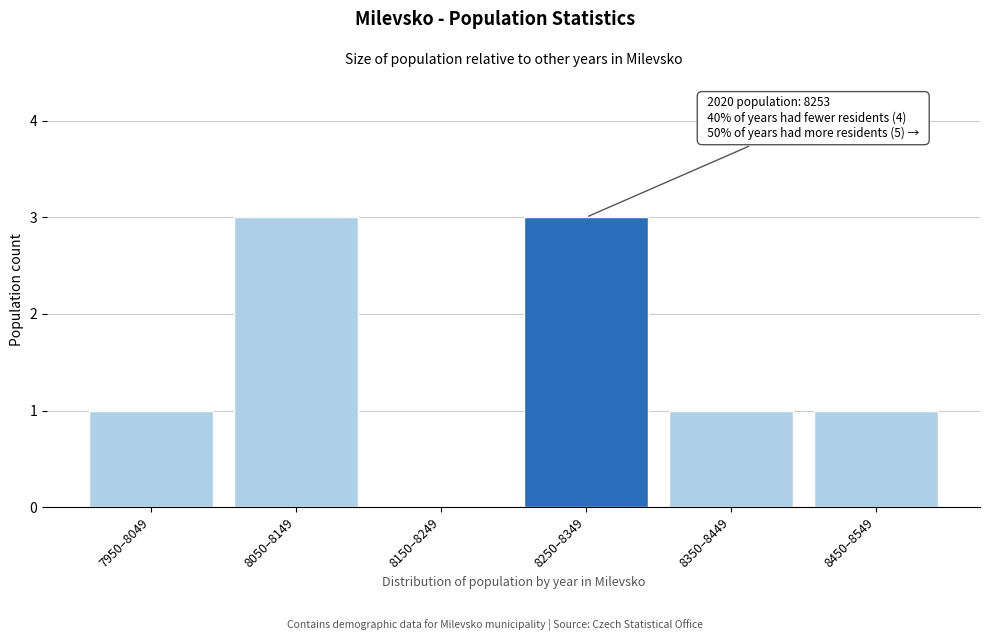

Reading left to right, transcribe all the data shown in this chart.

7950–8049=1	8050–8149=3	8150–8249=0	8250–8349=3	8350–8449=1	8450–8549=1